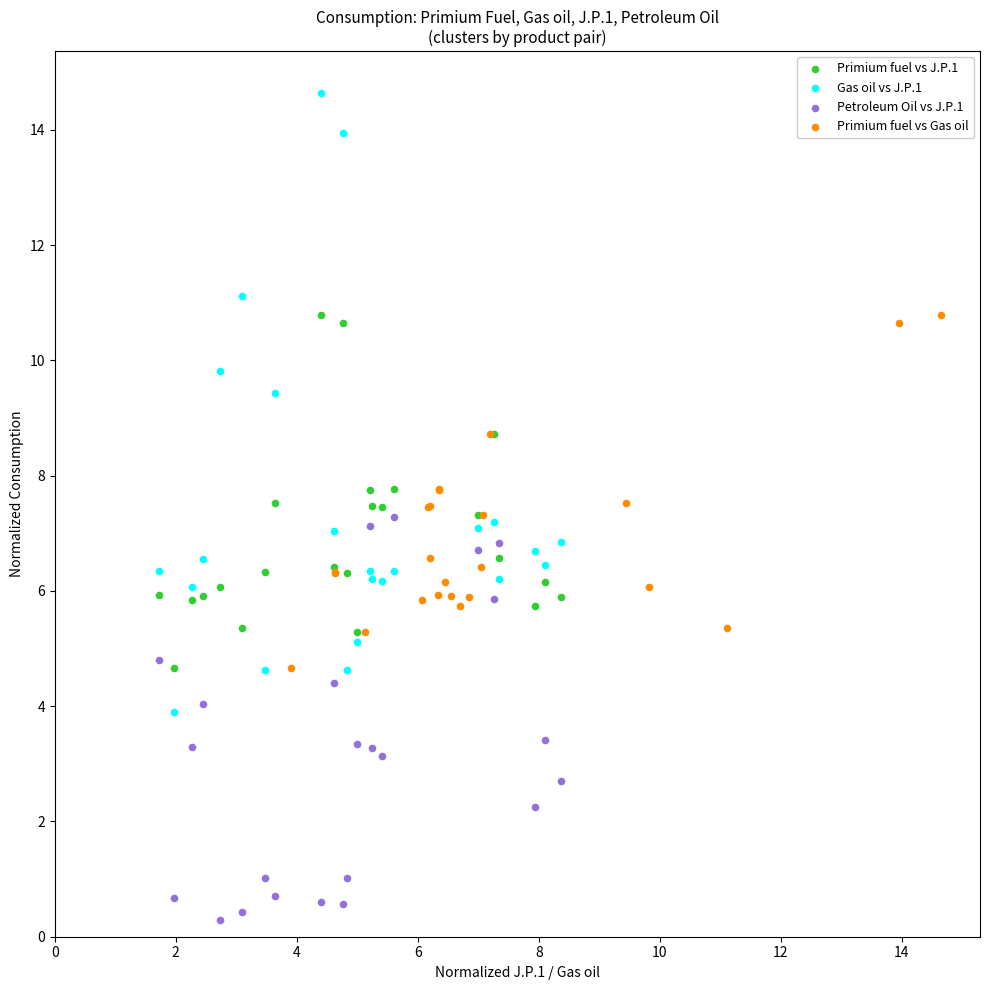

Which series reaches the minimum Y coordinate?

Petroleum Oil vs J.P.1